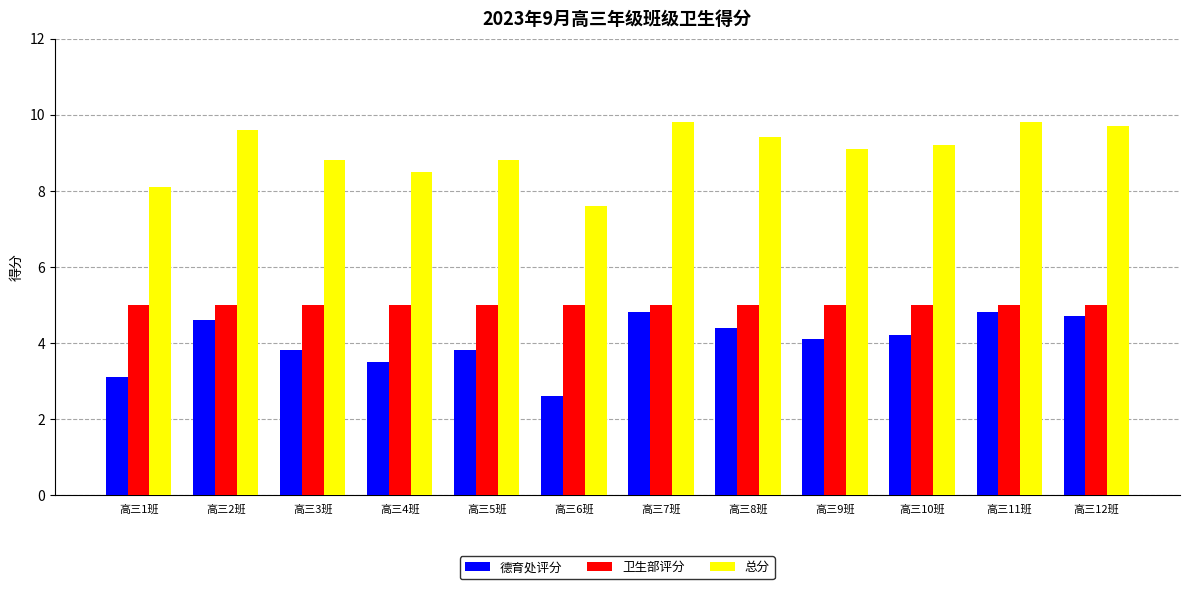

Reading left to right, list all the values displayed in this chart.

德育处评分: 高三1班=3.1	高三2班=4.6	高三3班=3.8	高三4班=3.5	高三5班=3.8	高三6班=2.6	高三7班=4.8	高三8班=4.4	高三9班=4.1	高三10班=4.2	高三11班=4.8	高三12班=4.7
卫生部评分: 高三1班=5.0	高三2班=5.0	高三3班=5.0	高三4班=5.0	高三5班=5.0	高三6班=5.0	高三7班=5.0	高三8班=5.0	高三9班=5.0	高三10班=5.0	高三11班=5.0	高三12班=5.0
总分: 高三1班=8.1	高三2班=9.6	高三3班=8.8	高三4班=8.5	高三5班=8.8	高三6班=7.6	高三7班=9.8	高三8班=9.4	高三9班=9.1	高三10班=9.2	高三11班=9.8	高三12班=9.7